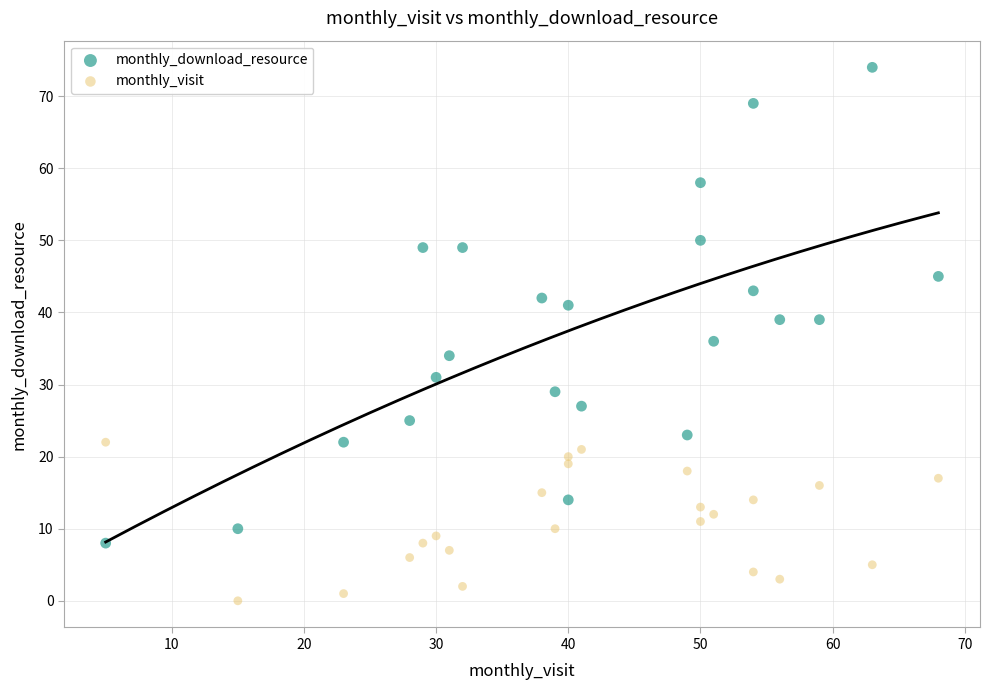

Which series contains the highest Y value?

monthly_download_resource